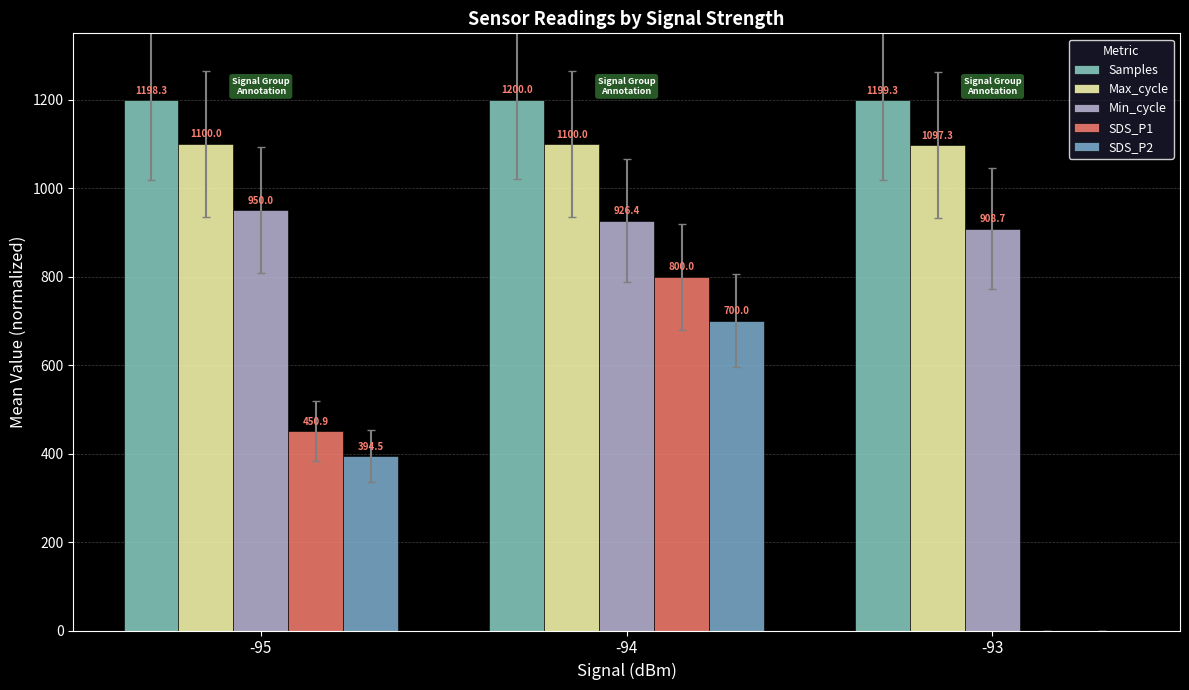

Reading right to left, transcribe all the data shown in this chart.

Samples: 1199.3	1200.0	1198.3
Max_cycle: 1097.3	1100.0	1100.0
Min_cycle: 908.7	926.4	950.0
SDS_P1: 0.0	800.0	450.9
SDS_P2: 0.0	700.0	394.5